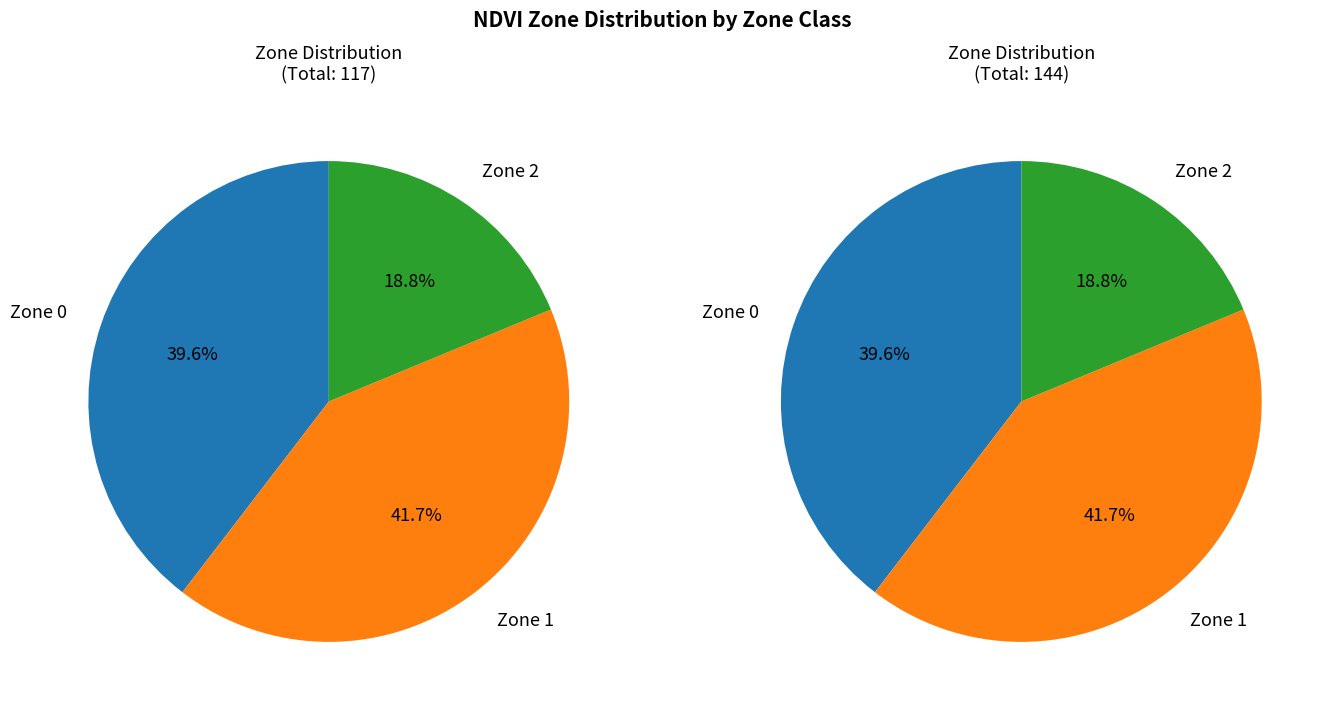

What is the total percentage of Zone 2 and Zone 1?

60.4%